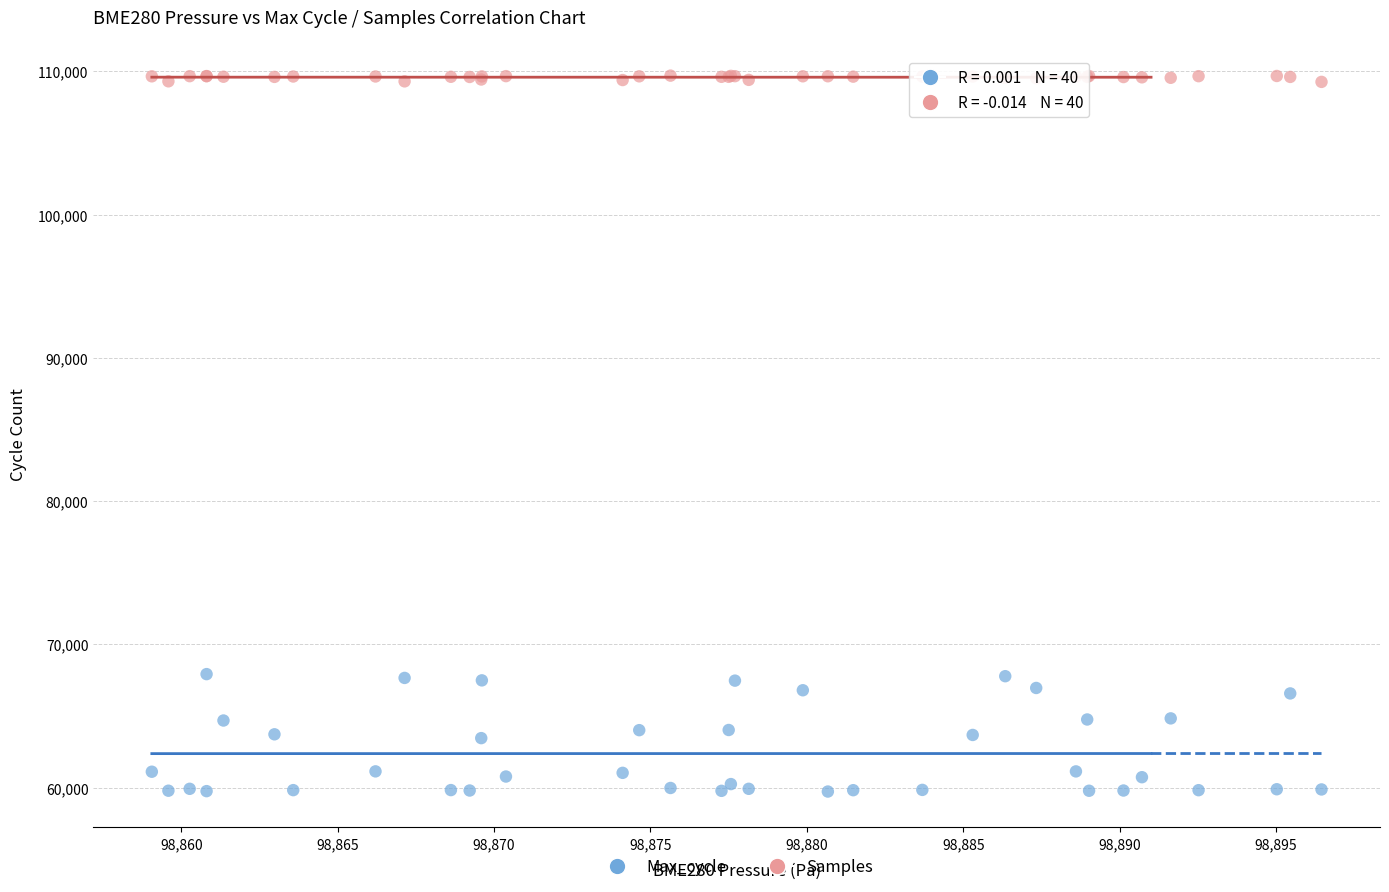

Which series has the largest Y range (max minus min)?

Max_cycle